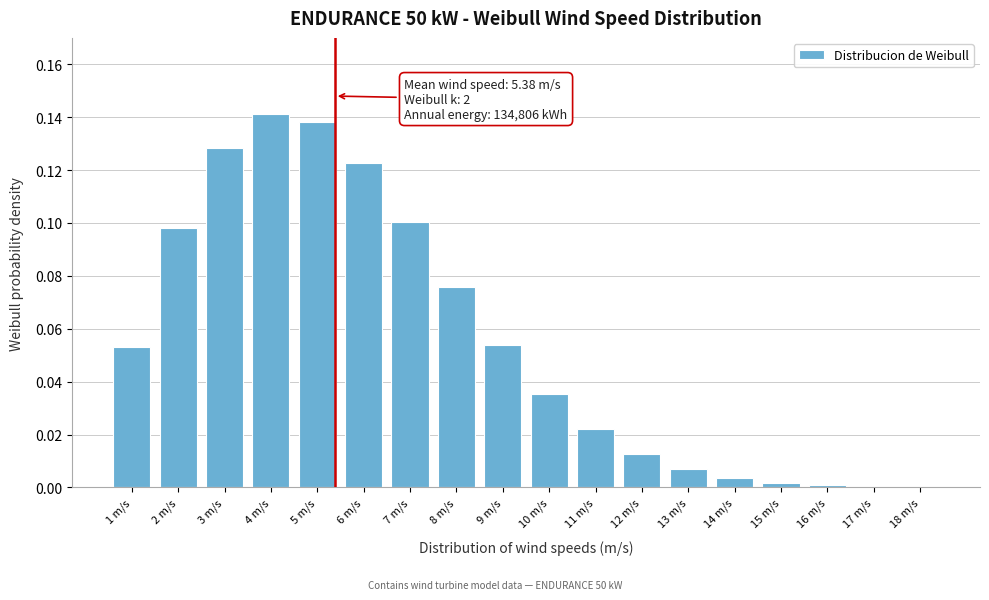

What is the sum of all values?

1.0